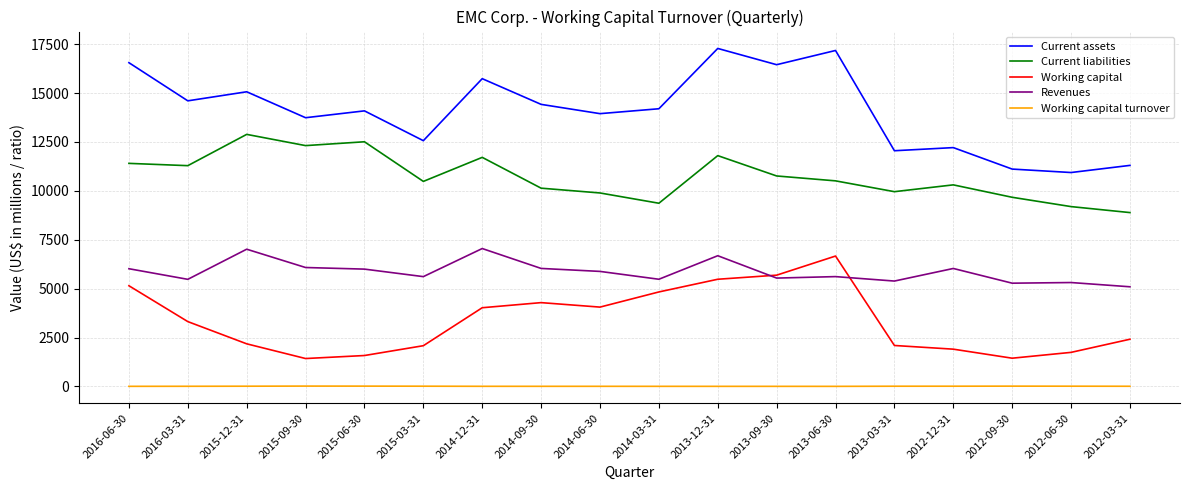

What is the average value of the Current liabilities series?

10724.9